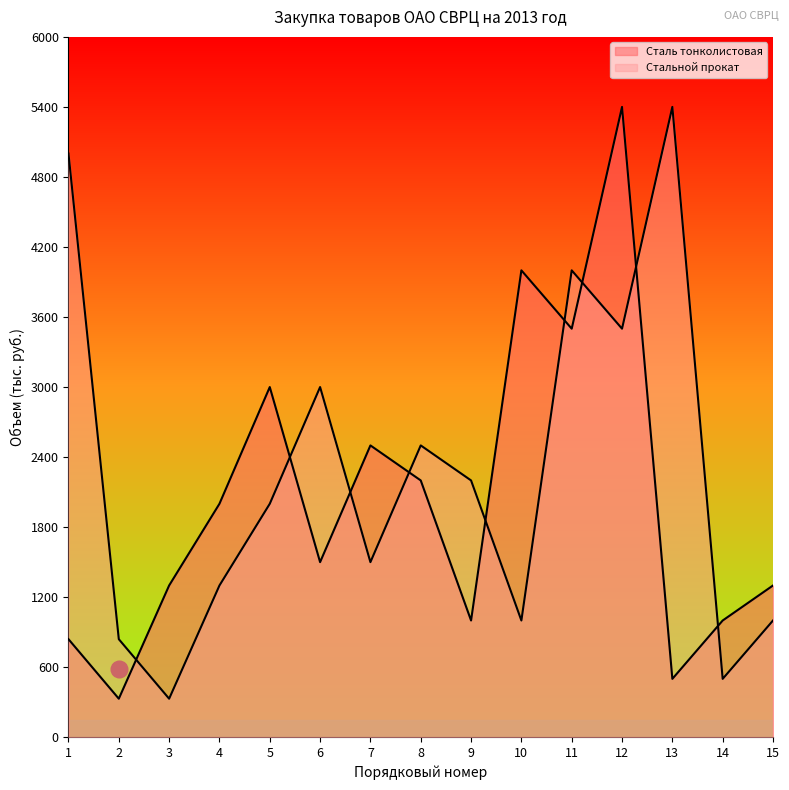

At which category does Сталь тонколистовая reach its first local valley?

2